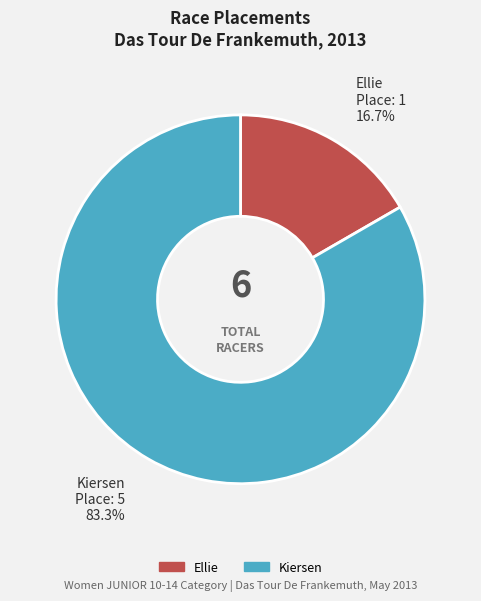

Approximately how many times larger is the value at Kiersen compared to Ellie?

5.0